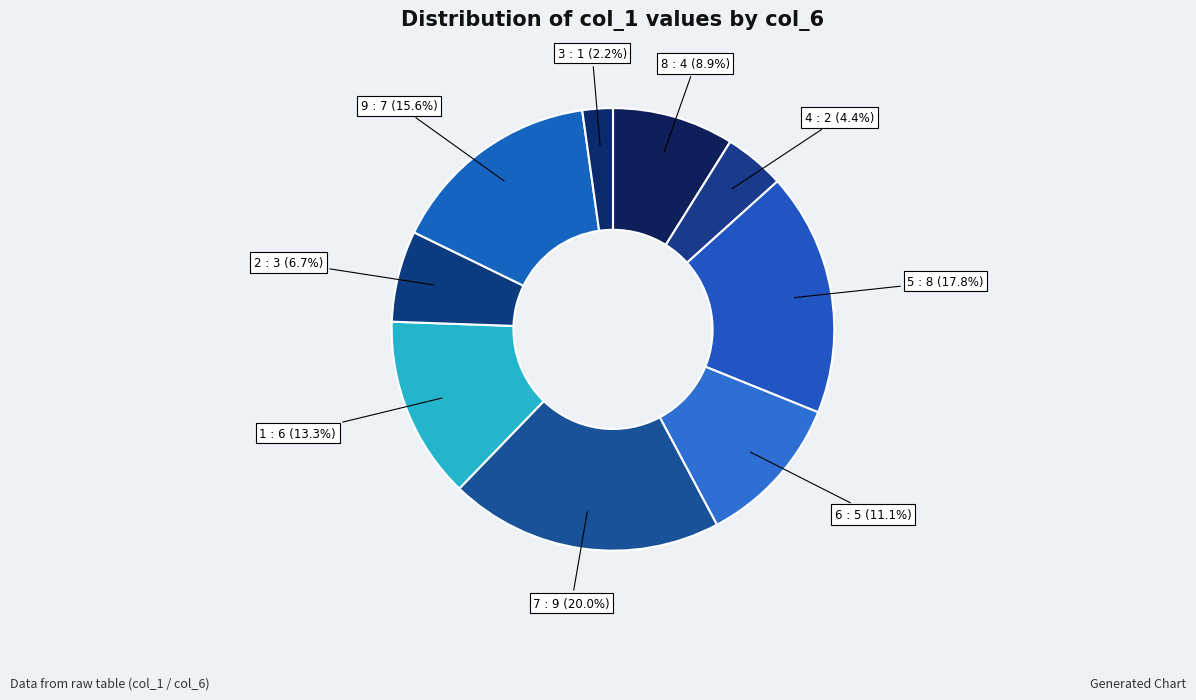

What portion of the pie excludes 8 : 4 (8.9%)?

91.1%